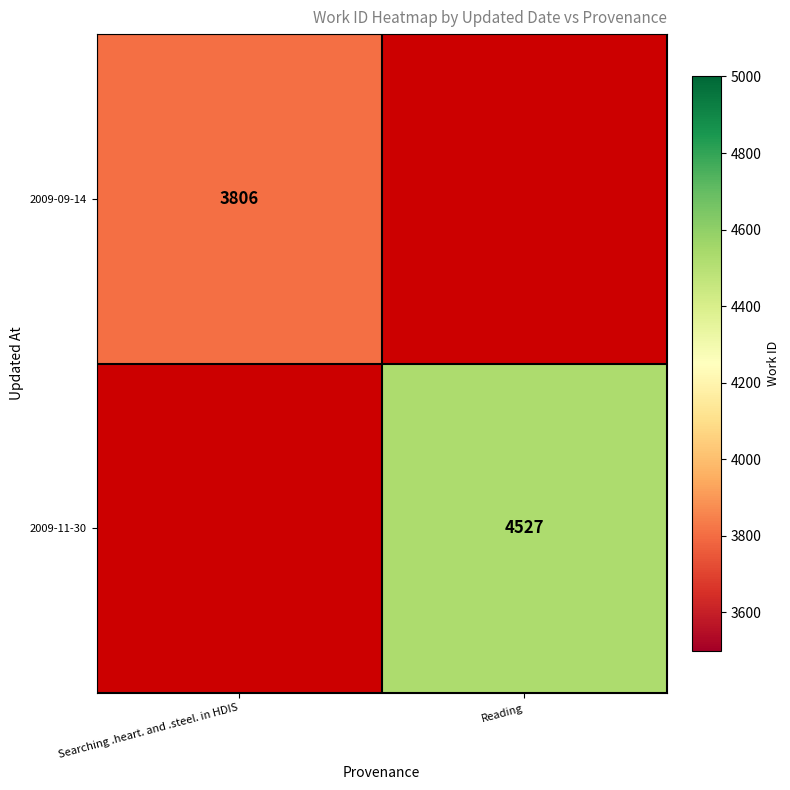

The value of 2009-09-14 at Searching .heart. and .steel. in HDIS is 5370. True or false?

False